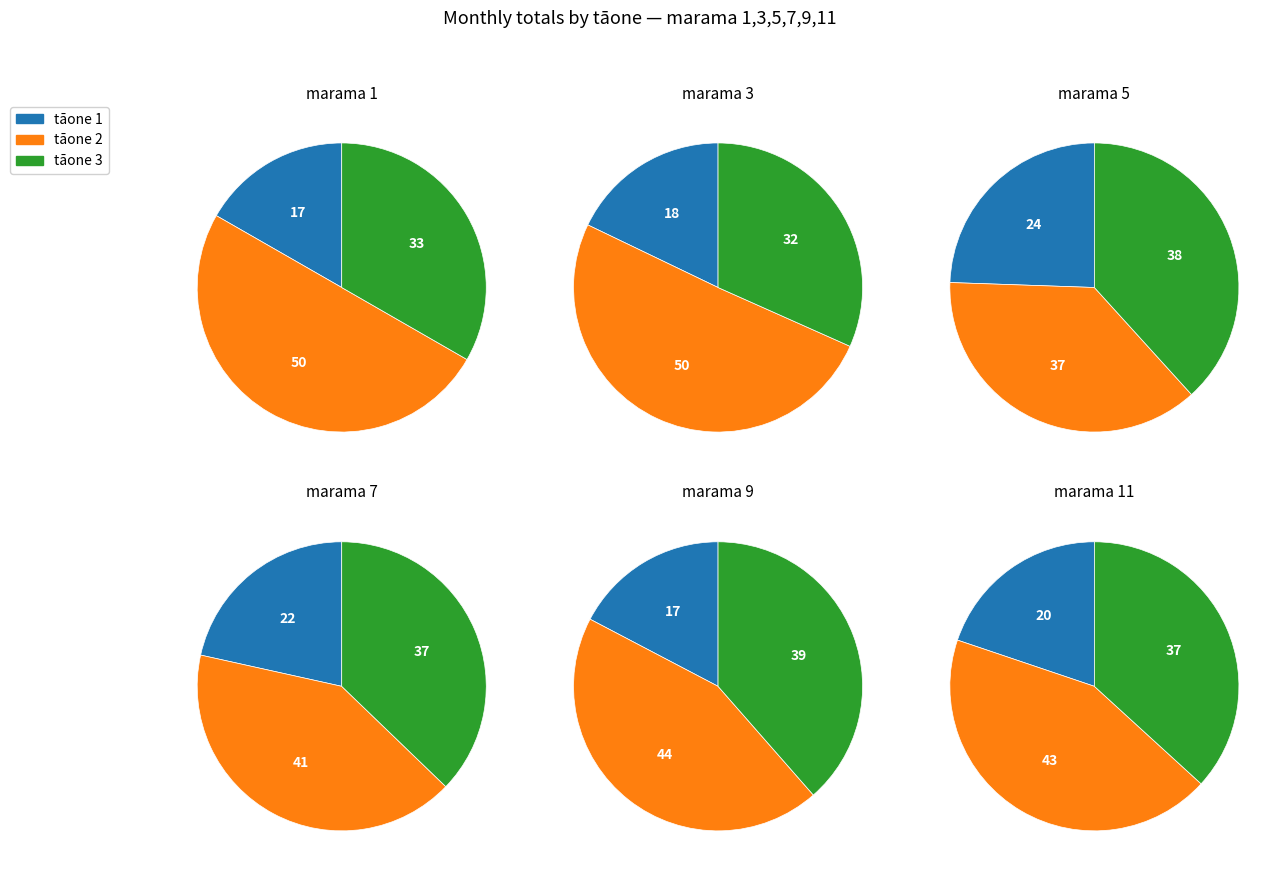

Which category has the smallest portion of the pie?

1